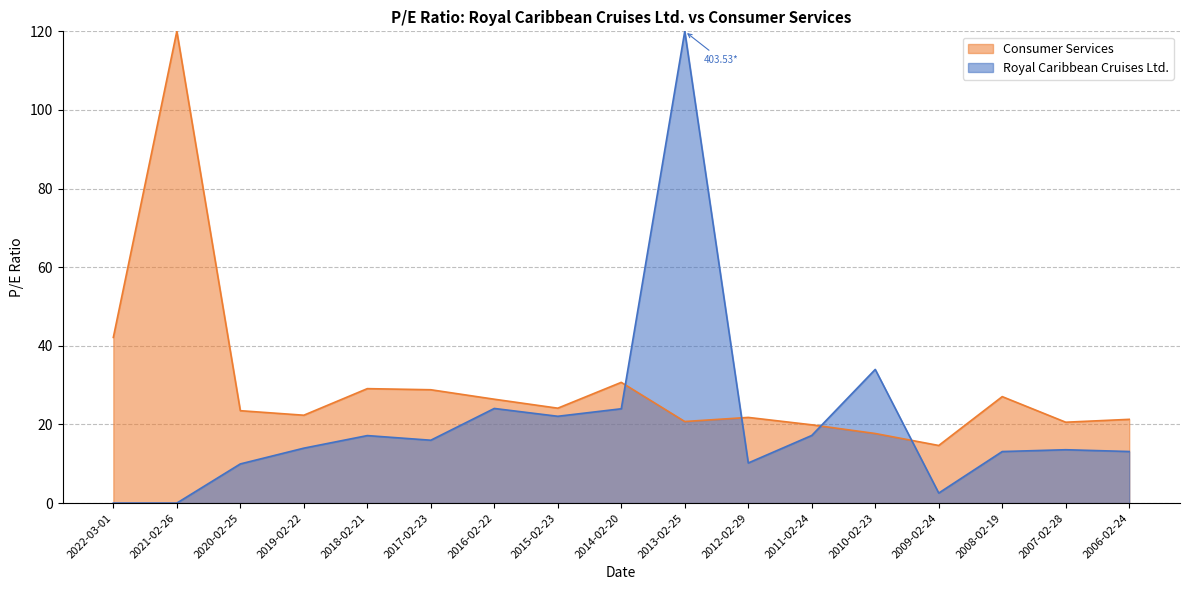

At which label does the data first exceed 23?

2022-03-01